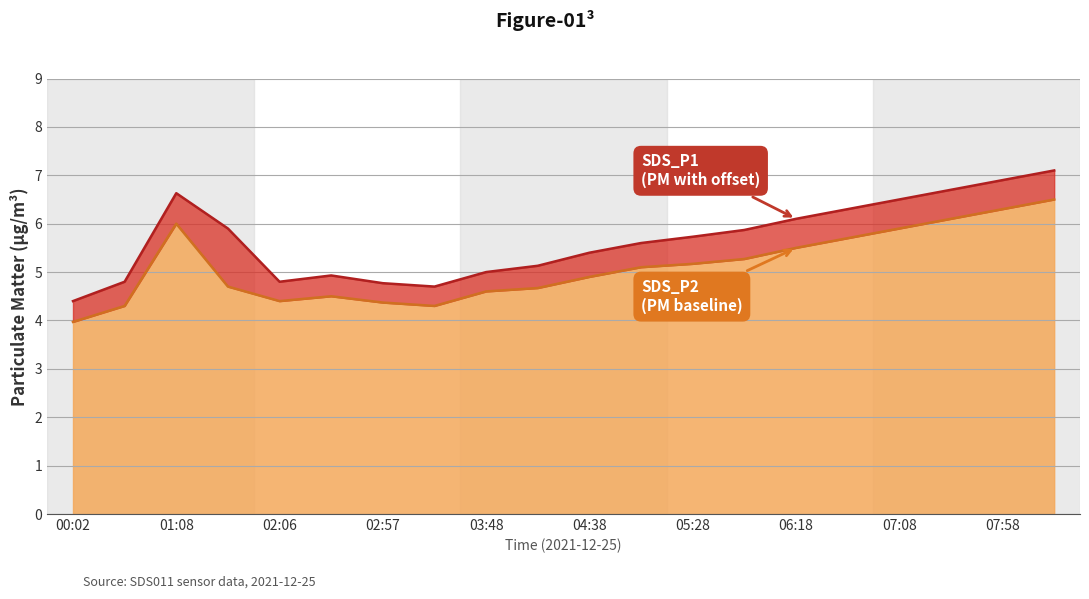

True or false: SDS_P2 and SDS_P1 cross at least once.

False